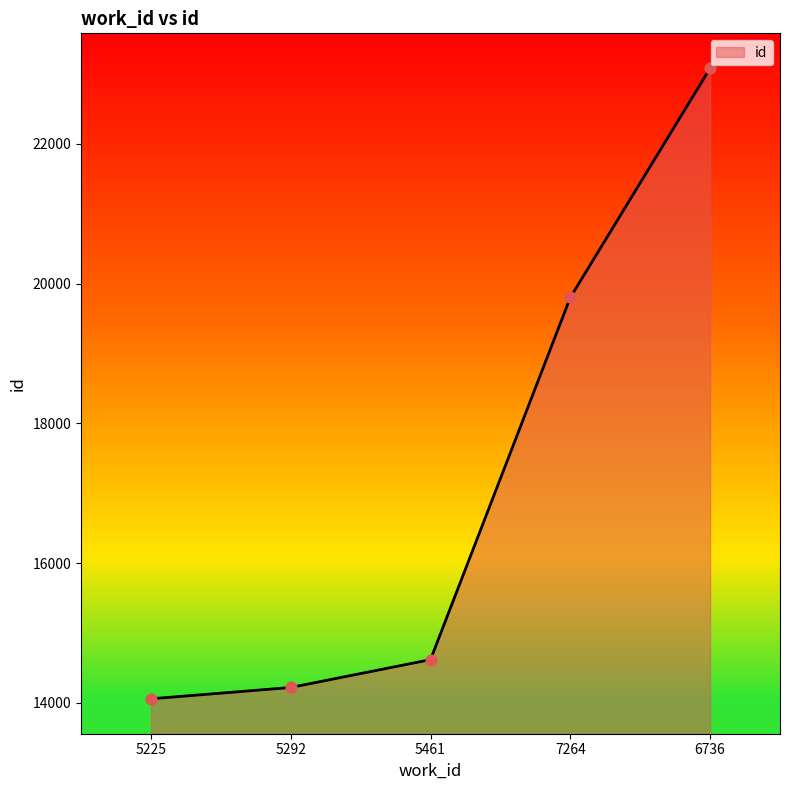

Approximately how many times larger is the value at 5292 compared to 6736?

0.6